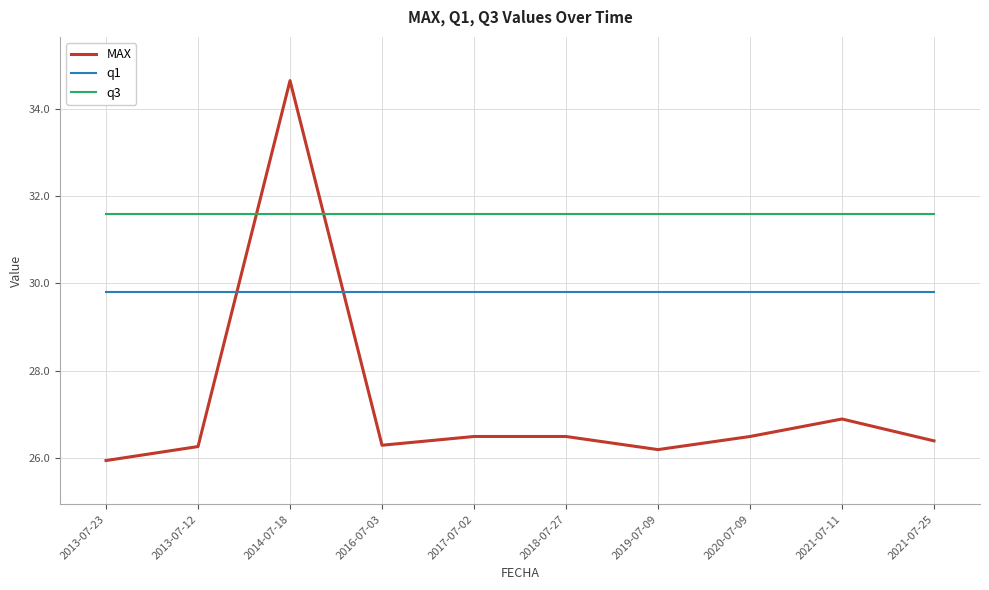

Which series has the largest range (max minus min)?

MAX